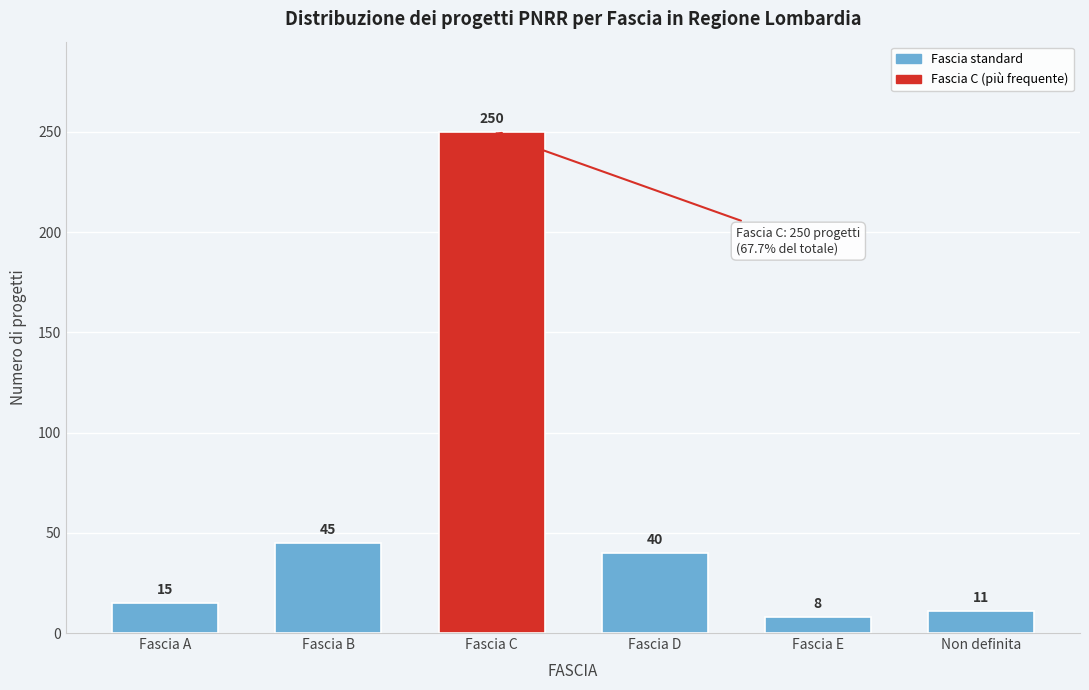

Reading left to right, extract all data points from this chart.

15	45	250	40	8	11